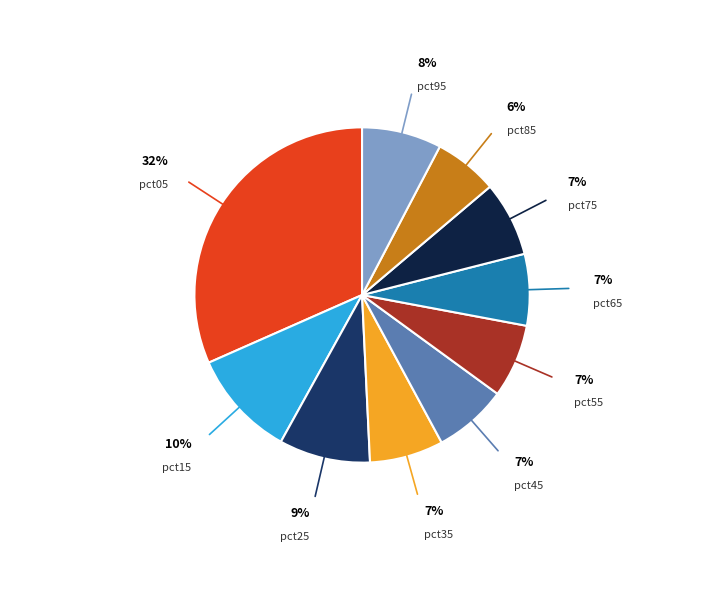

To the nearest percent, what is the average slice percentage?

10%